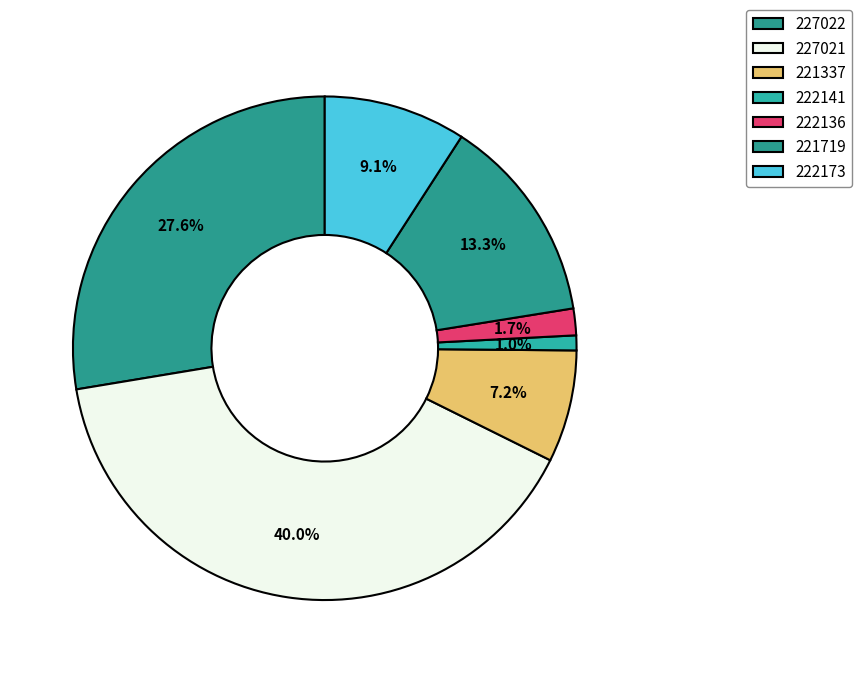

Does 222136 account for over 50% of the chart?

No